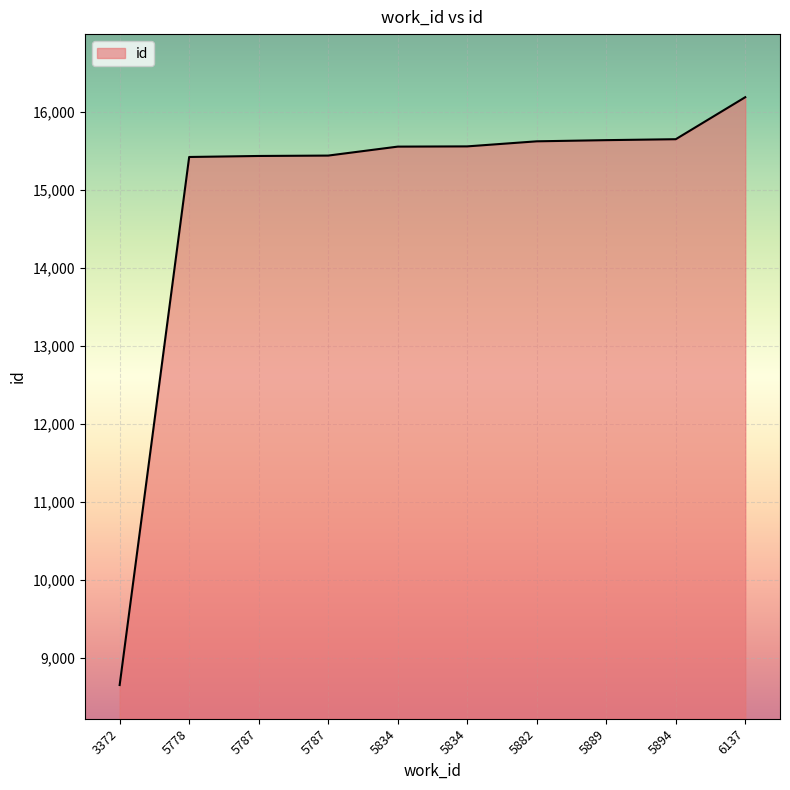

What is the value of the 8th point from the left?

15639